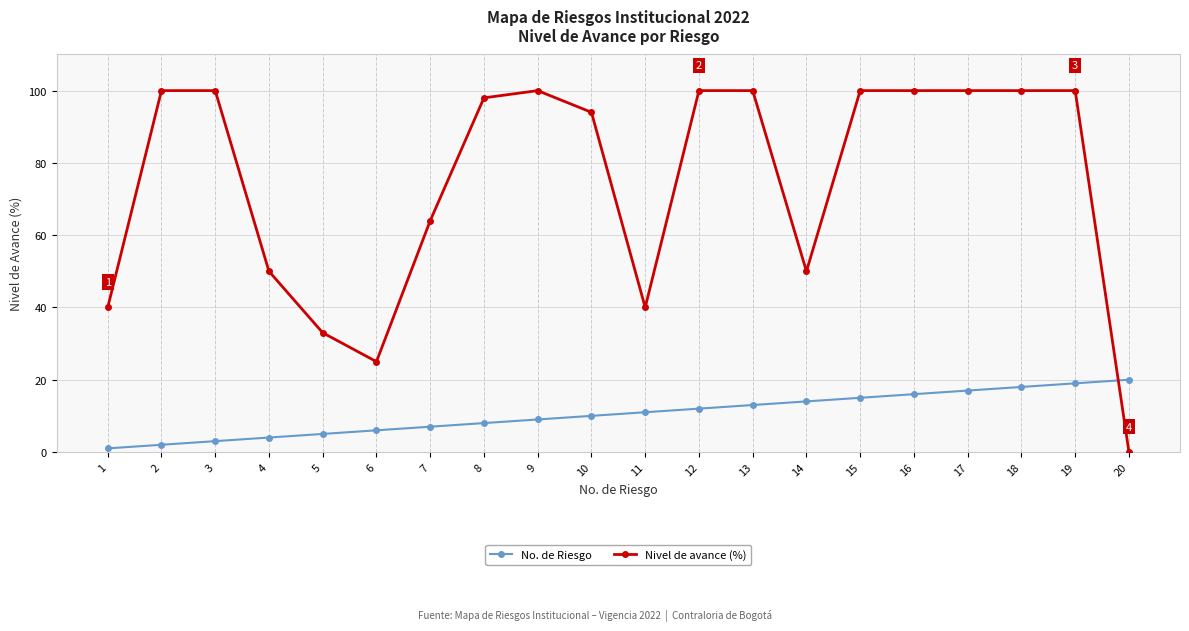

How many distinct data groups are displayed?

2